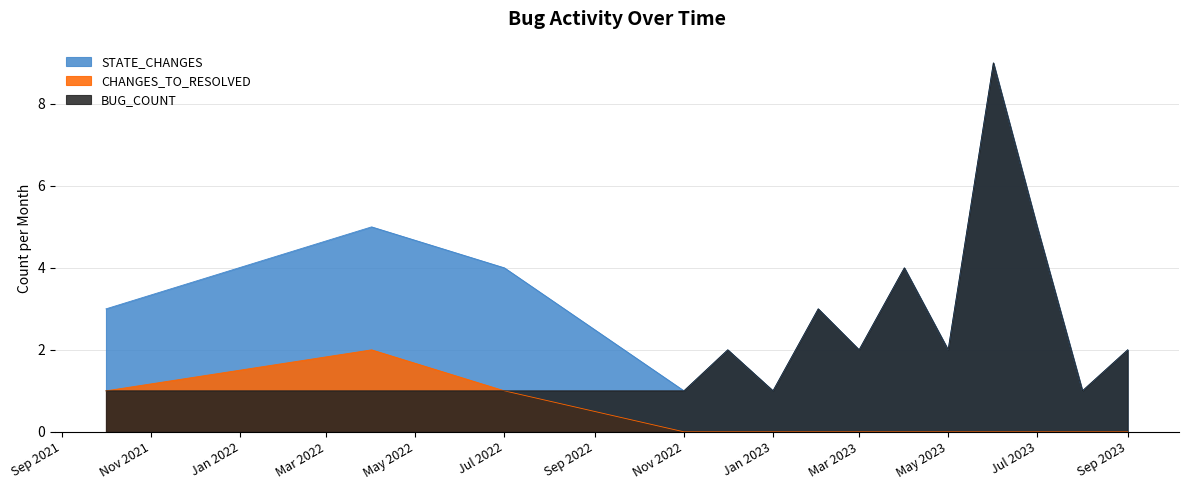

List the series in order of their overall mean, highest first.

STATE_CHANGES, BUG_COUNT, CHANGES_TO_RESOLVED